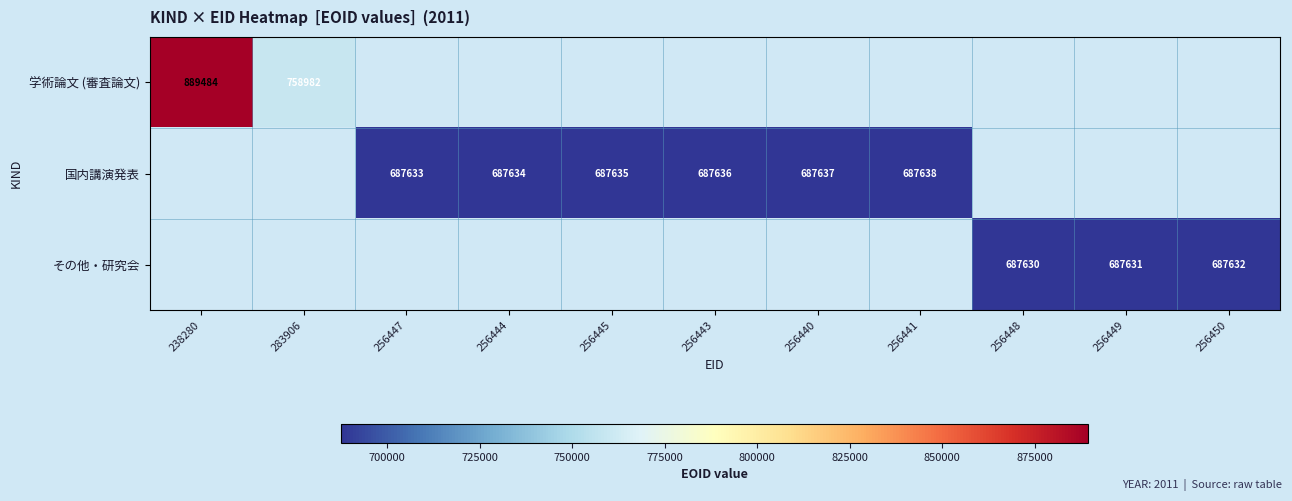

The 国内講演発表 series shows 995500.2 at 256440. True or false?

False